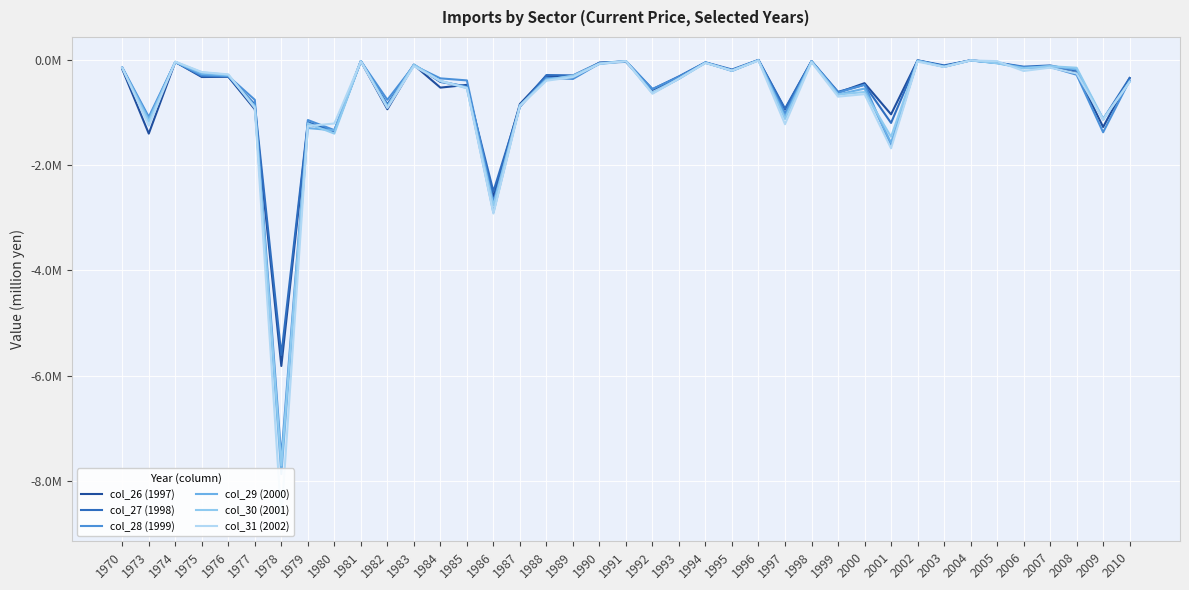

What is the average value of the col_27 (1998) series?

-601045.9